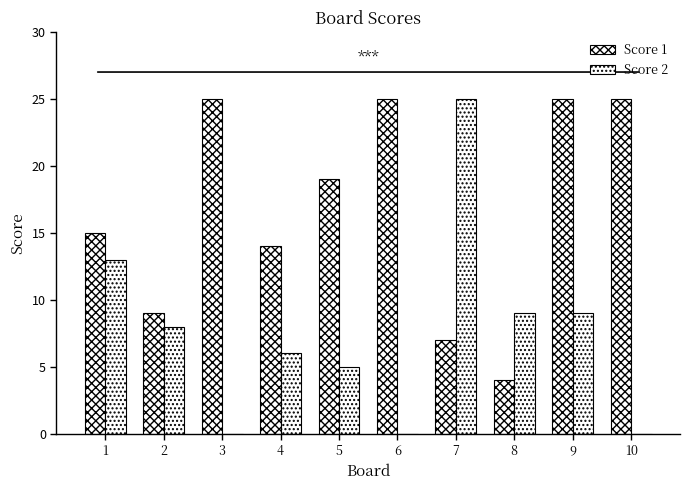

How many series are shown in this chart?

2